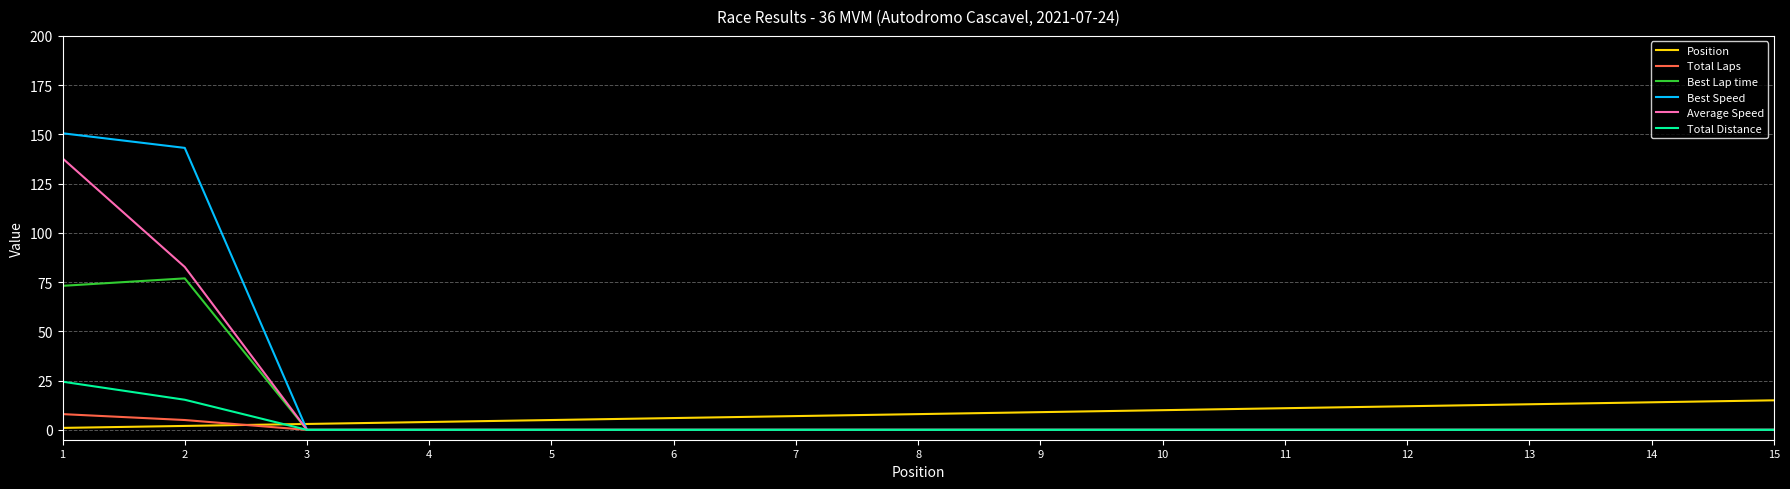

What is the difference between the maximum and minimum values in the Best Speed series?

150.6